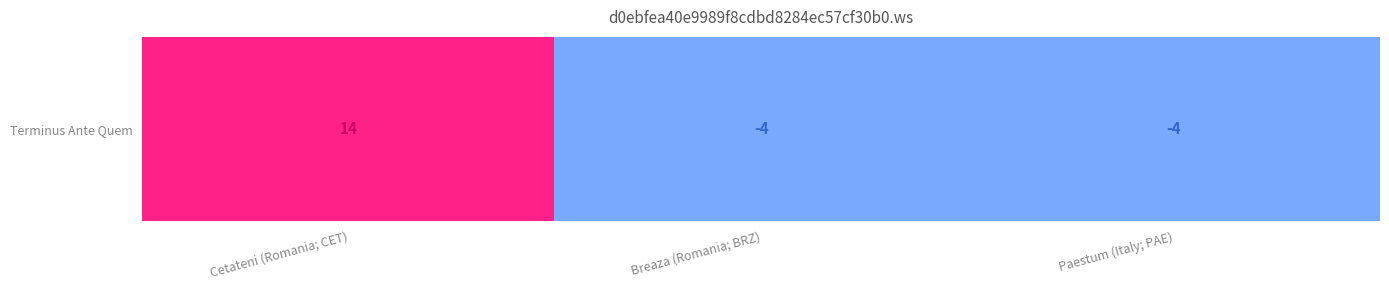

Between Cetateni (Romania; CET) and Paestum (Italy; PAE), which is larger?

Cetateni (Romania; CET)